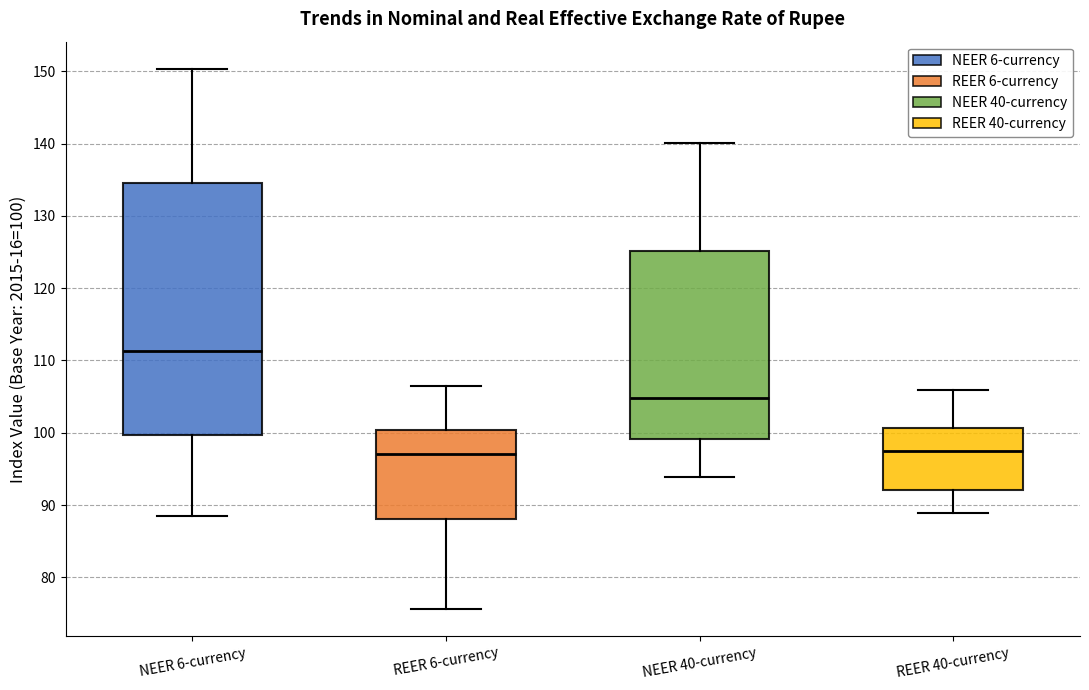

Where is the lower edge of the box for REER 6-currency on the y-axis? The values are not printed on the chart, so give them approximately, as read against the axis.

88